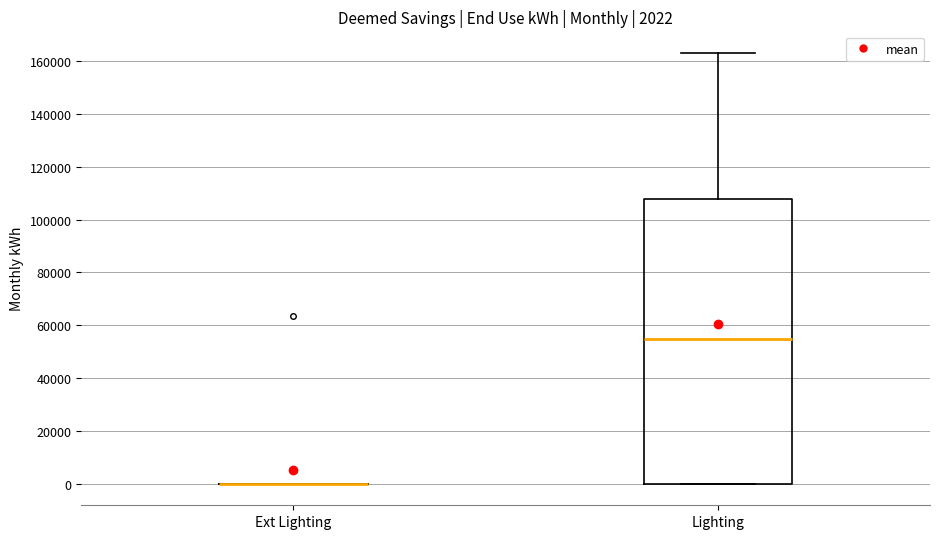

Which box is the tallest, from its lower edge to its upper edge?

Lighting